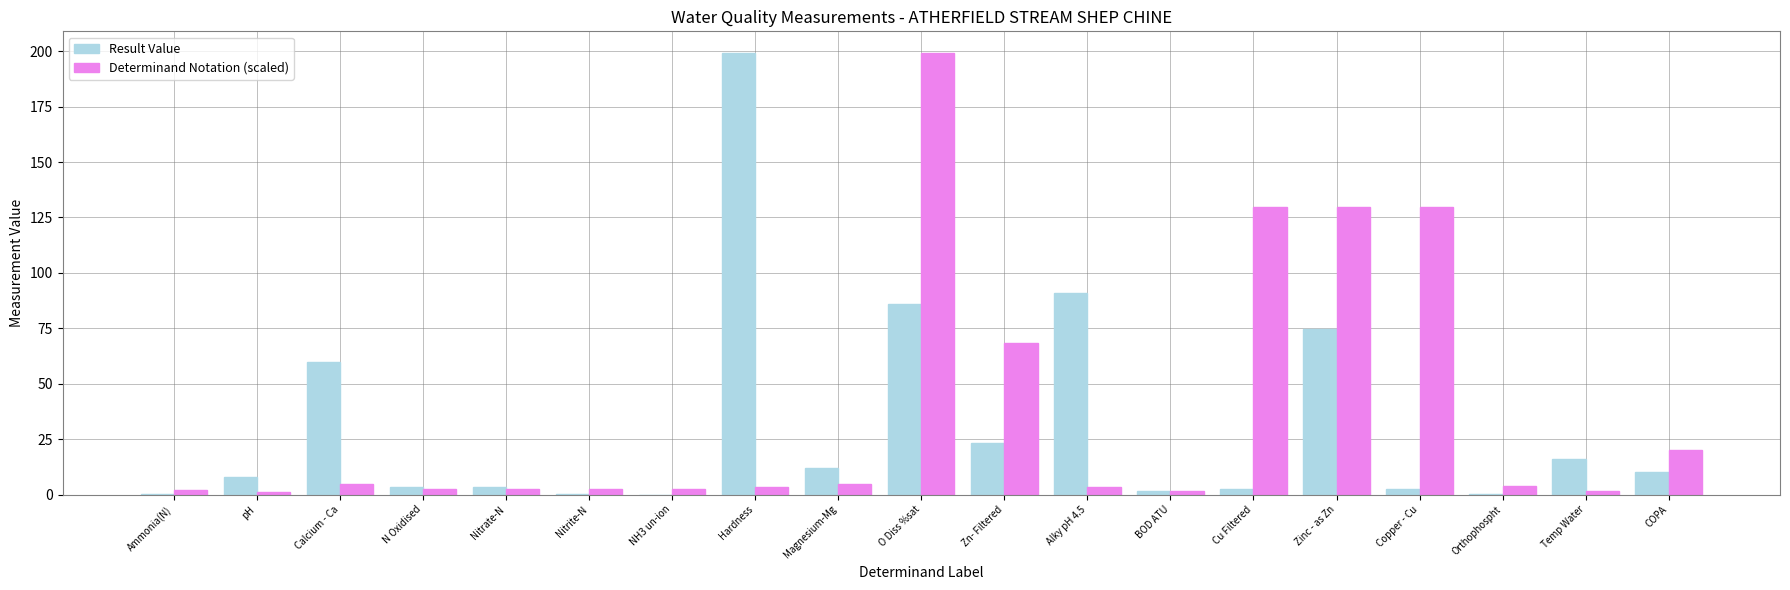

What is the sum of all Result Value values?

592.7